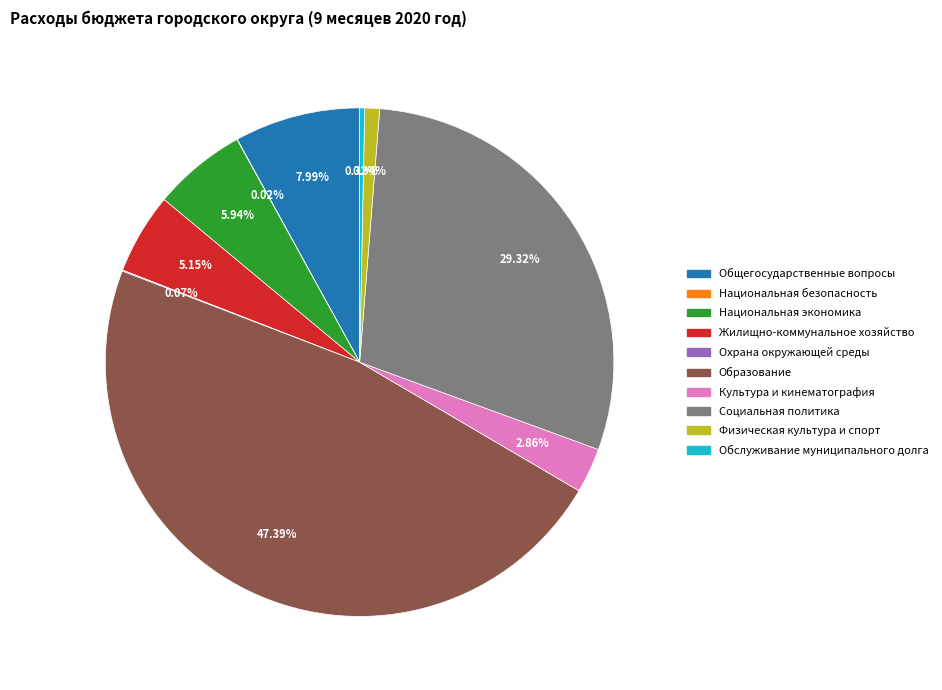

To the nearest percent, what is the difference between the largest and smallest slice percentages?

47%